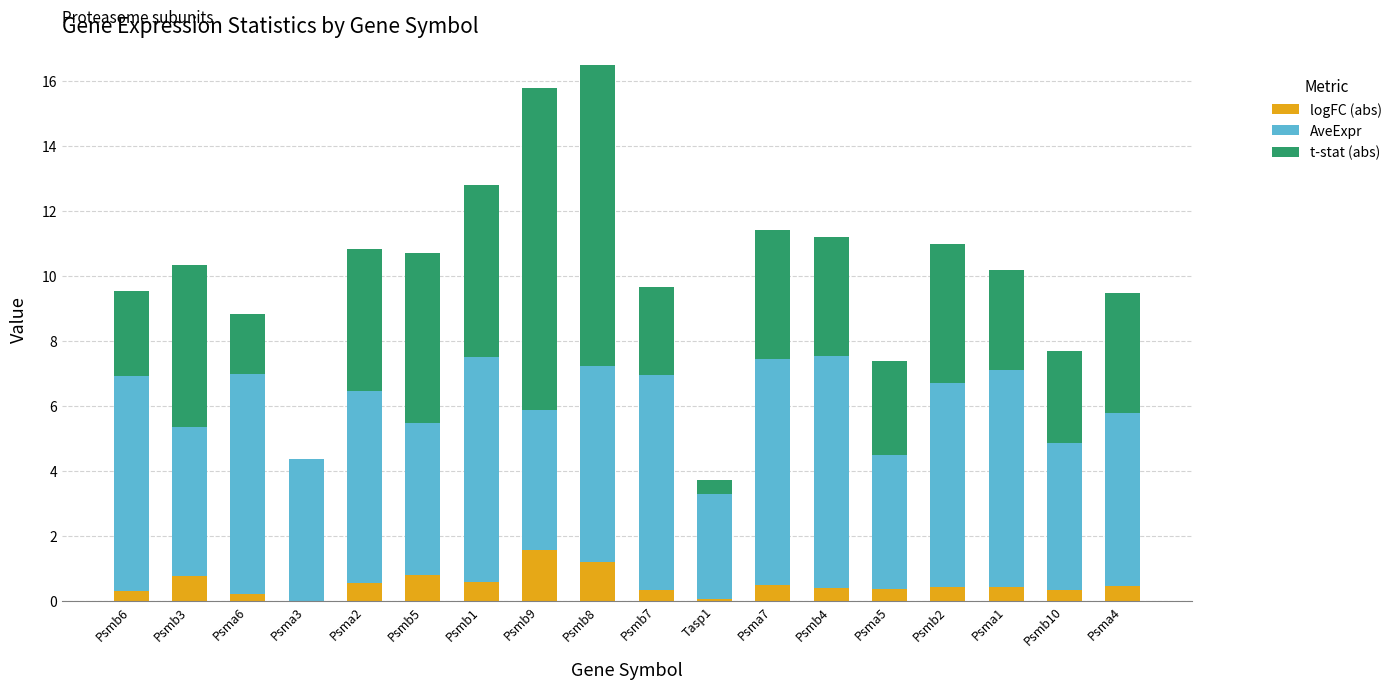

What is the sum of the logFC (abs) values at Psmb2 and Psmb5?

1.3